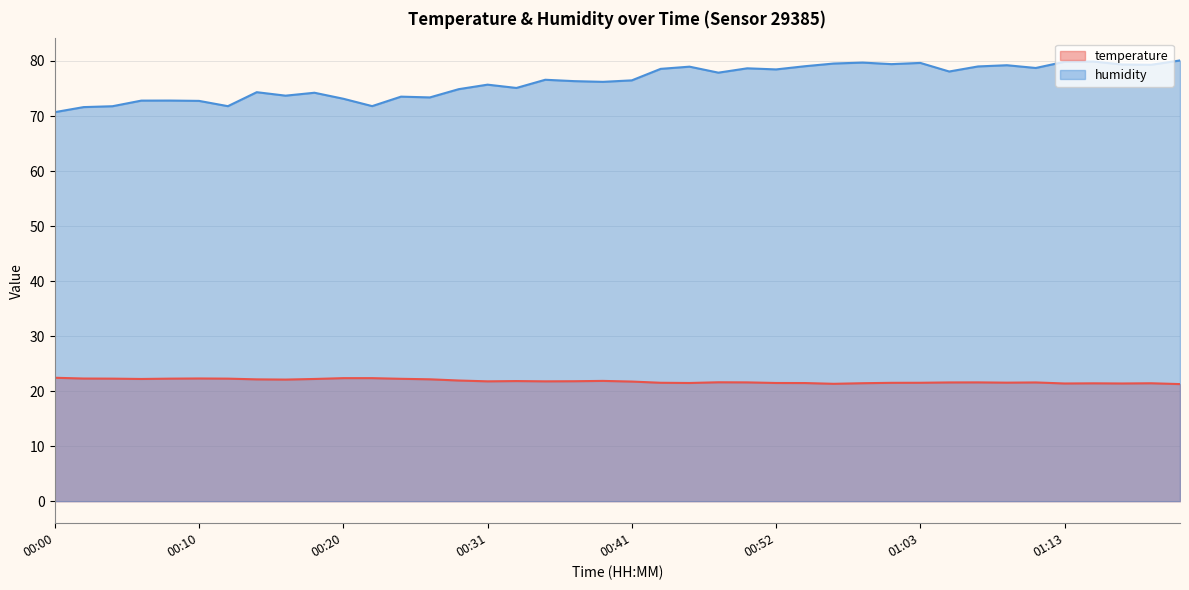

At 00:04, list the series in order from largest to smallest.

humidity, temperature